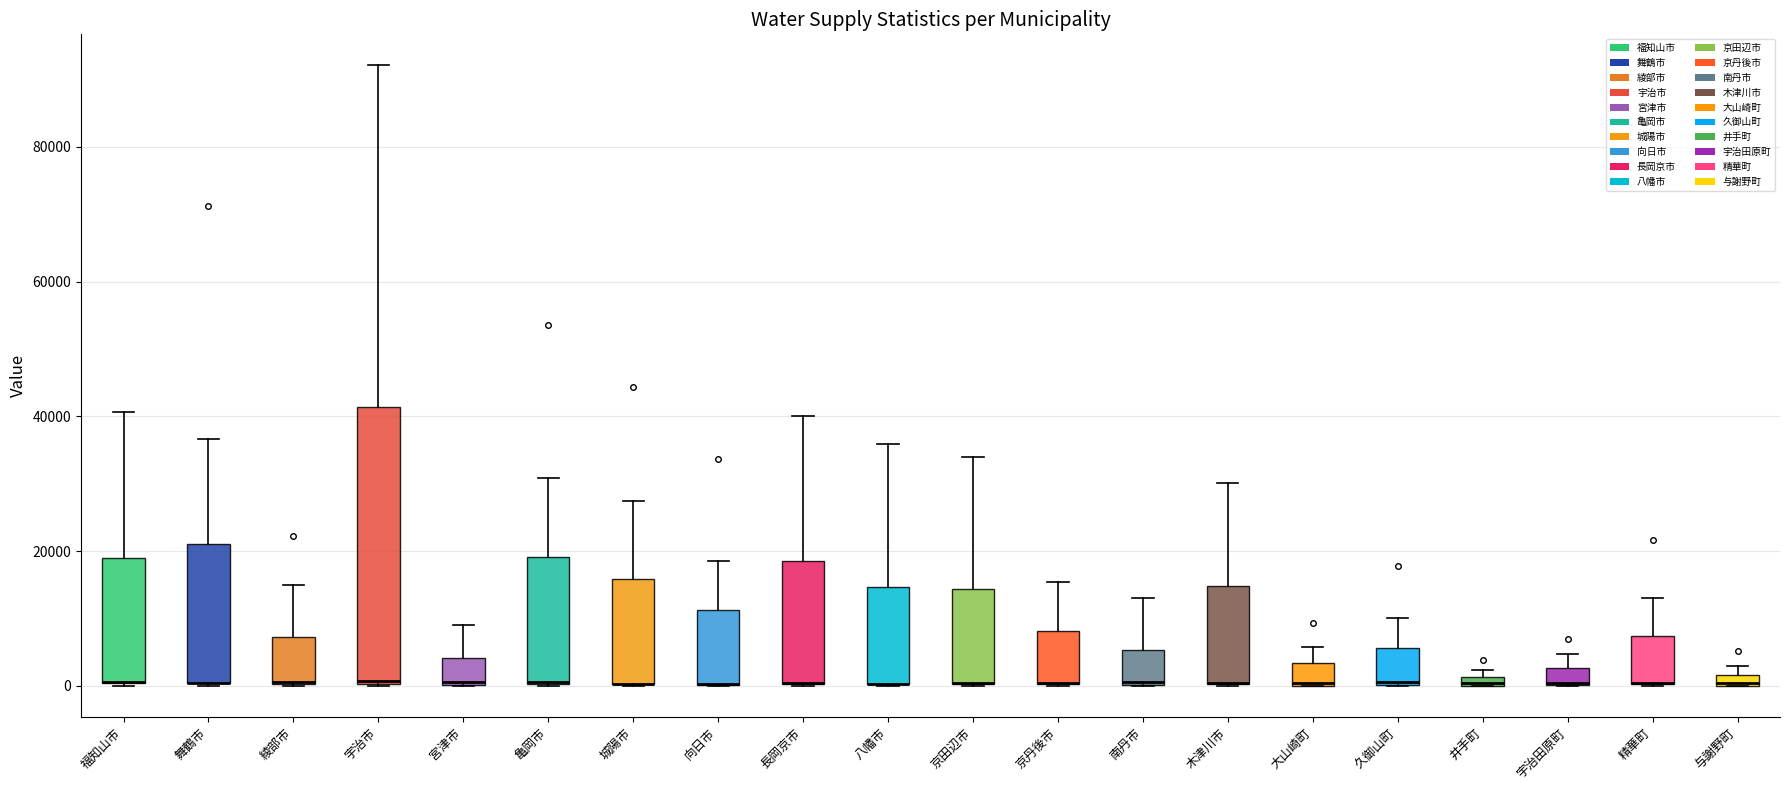

Which box is the tallest, from its lower edge to its upper edge?

宇治市